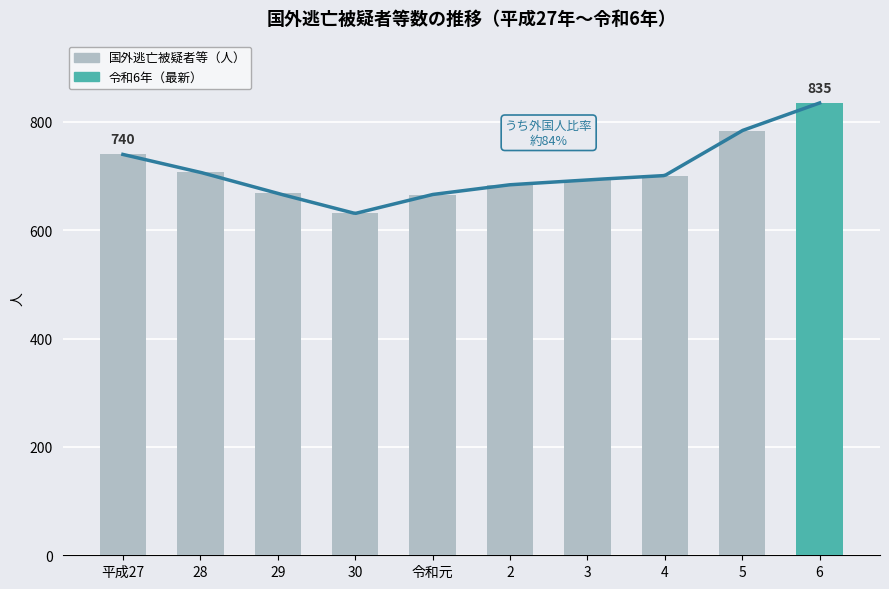

Between 30 and 6, which series saw the biggest shift?

国外逃亡被疑者等